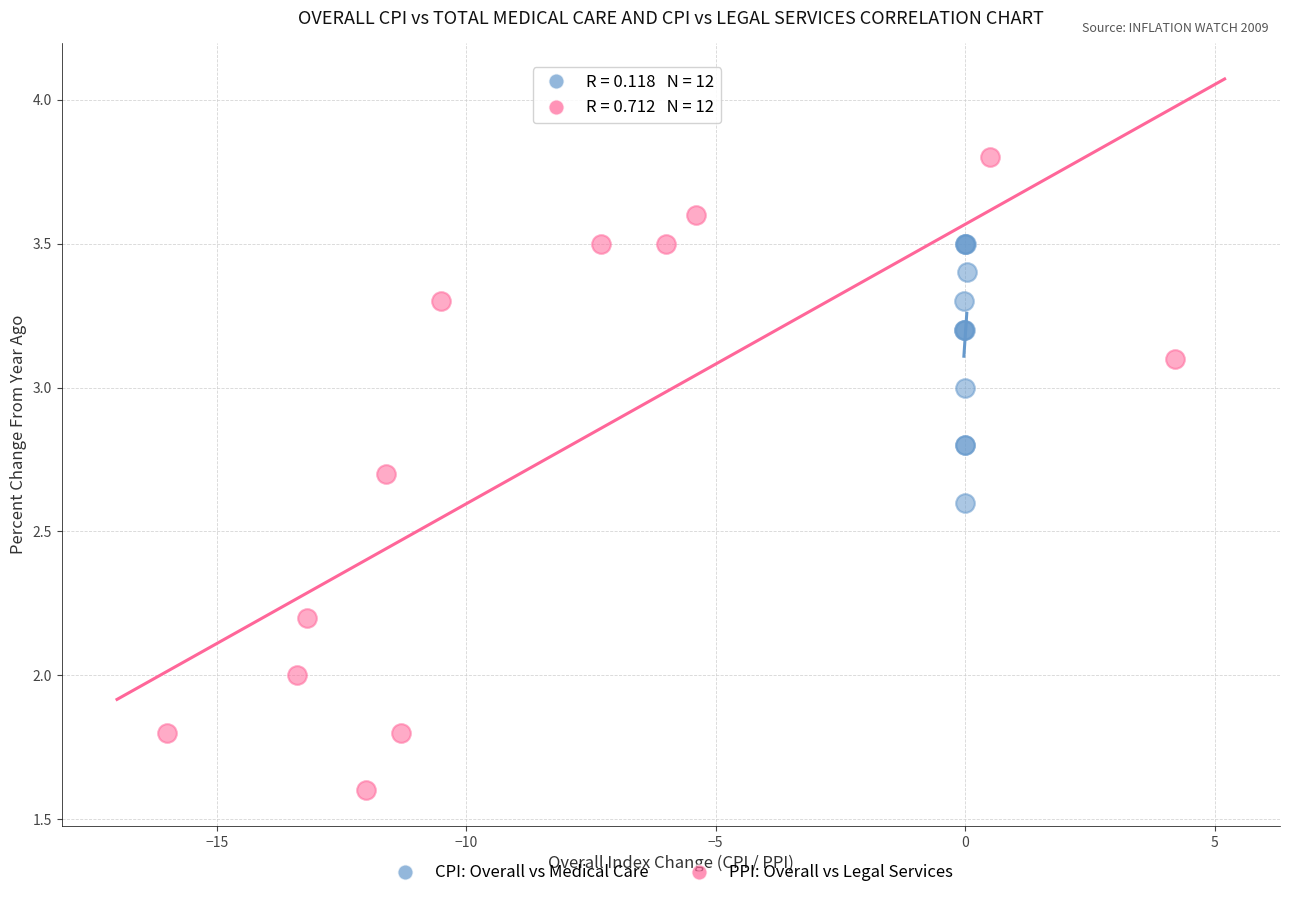

Which series reaches the minimum Y coordinate?

PPI: Overall vs Legal Services